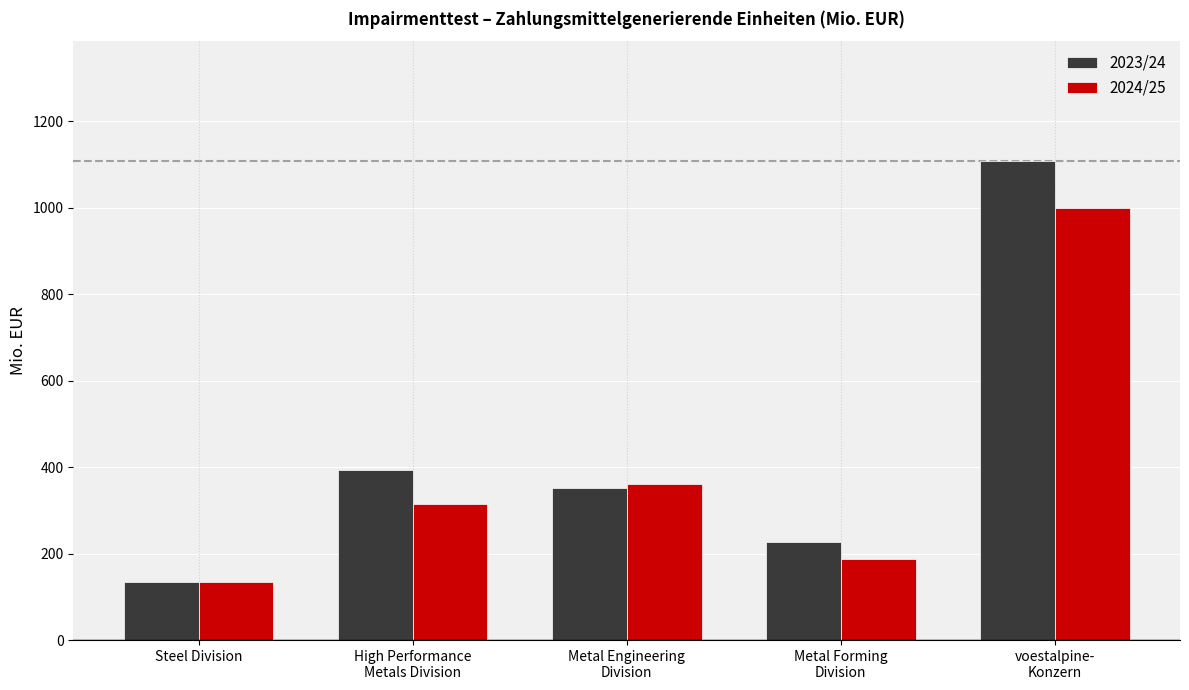

True or false: 2023/24 has a value of 78.3 at Steel Division.

False